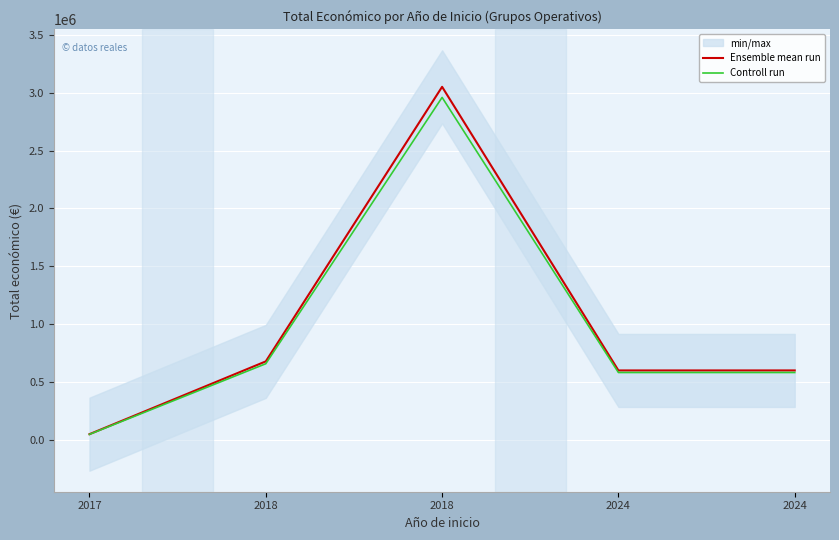

True or false: Controll run and Ensemble mean run intersect in this chart.

False